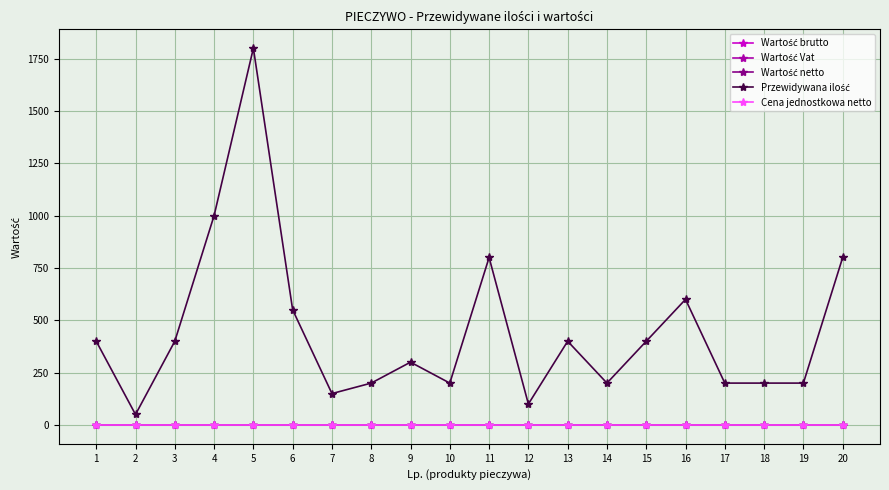

True or false: Cena jednostkowa netto and Wartość brutto cross at least once.

False